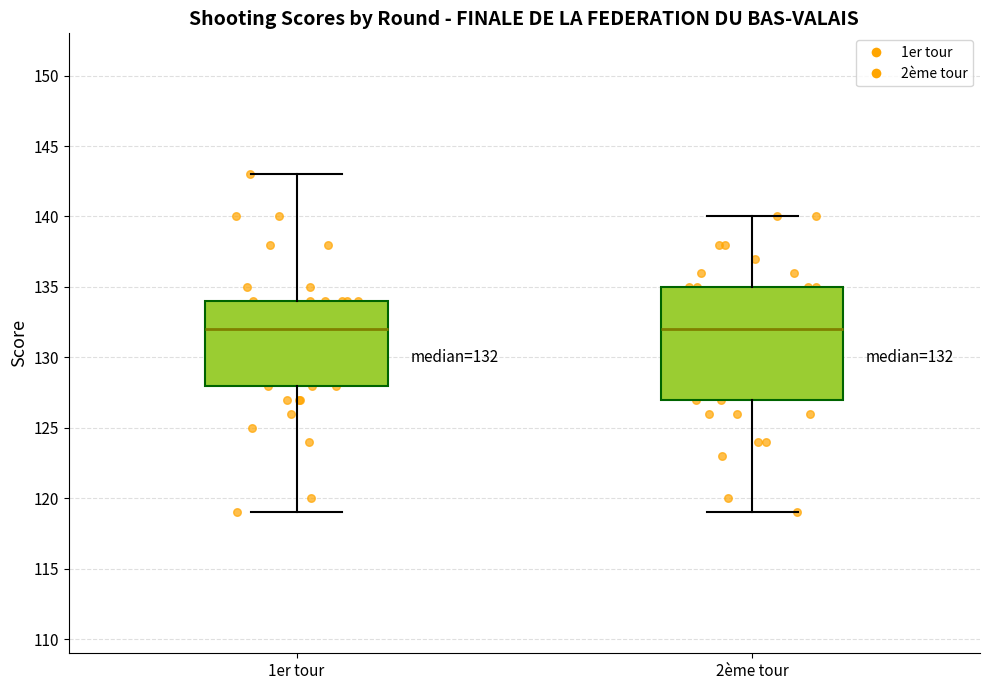

Which box is the tallest, from its lower edge to its upper edge?

2ème tour